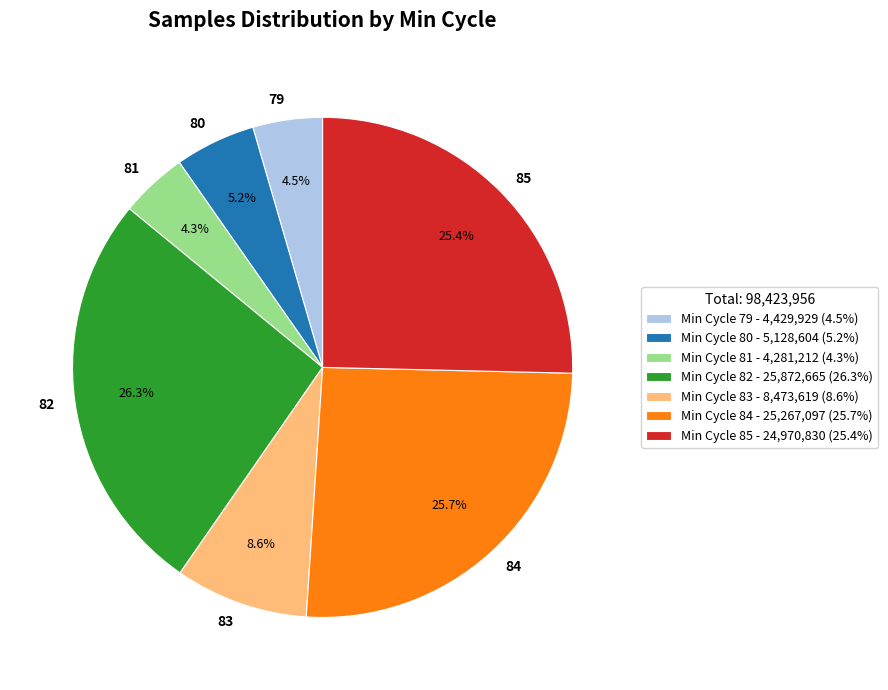

Does 83 represent more than half of the total?

No